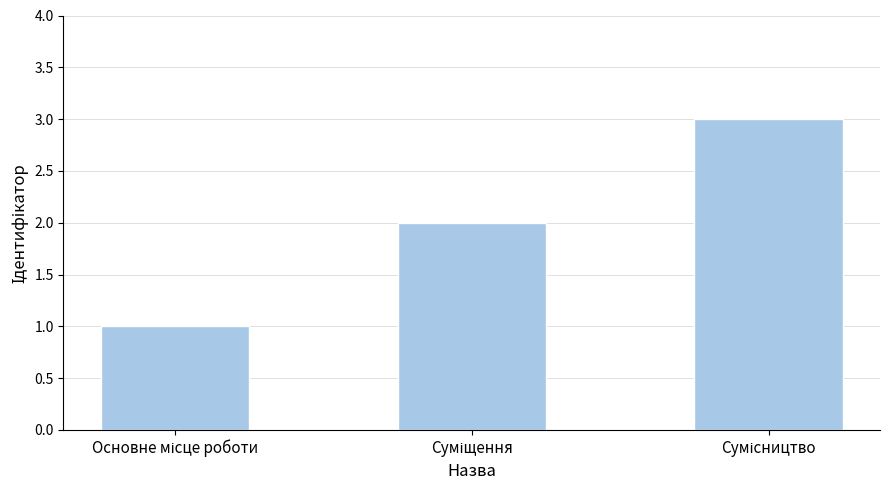

Reading left to right, what are all the values shown in this chart?

1	2	3